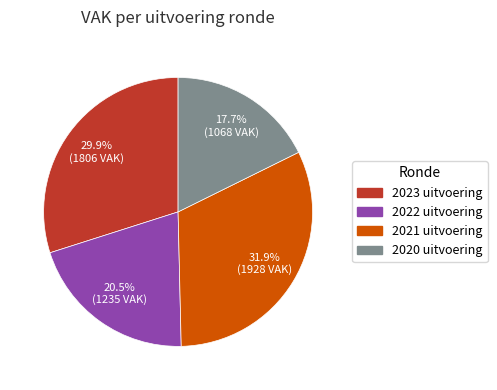

Is there a majority slice in this chart?

No